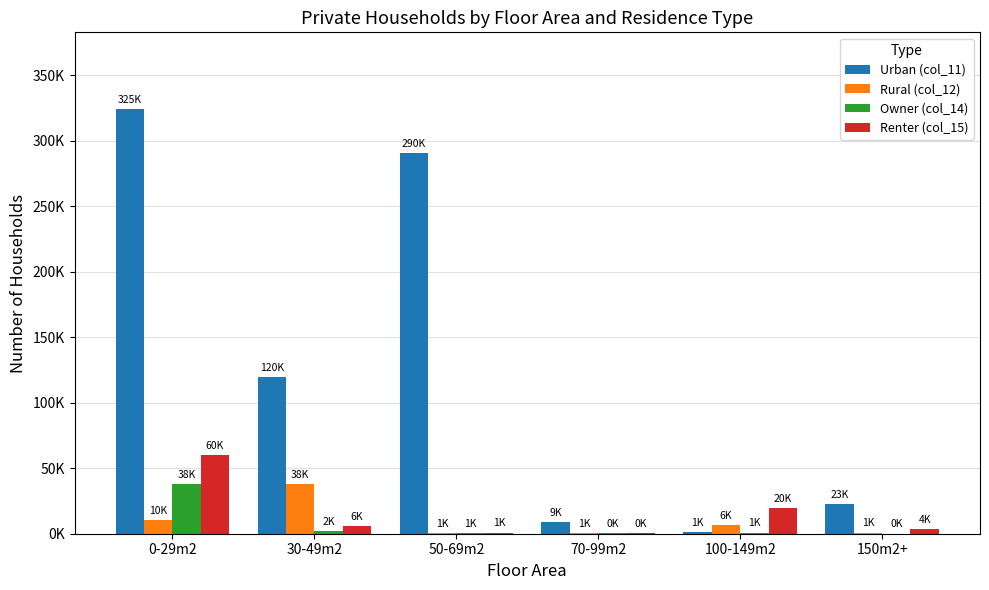

At which label does Urban (col_11) first exceed 119740?

0-29m2